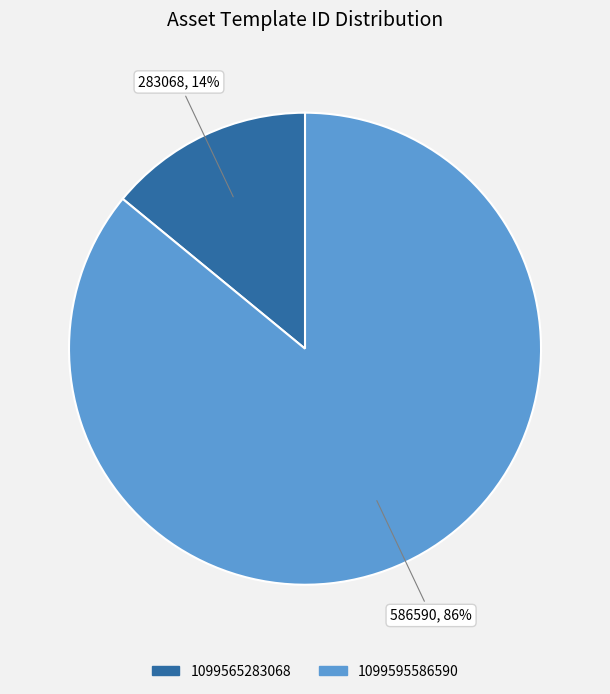

The 1099595586590 slice represents 86% of the pie. True or false?

True